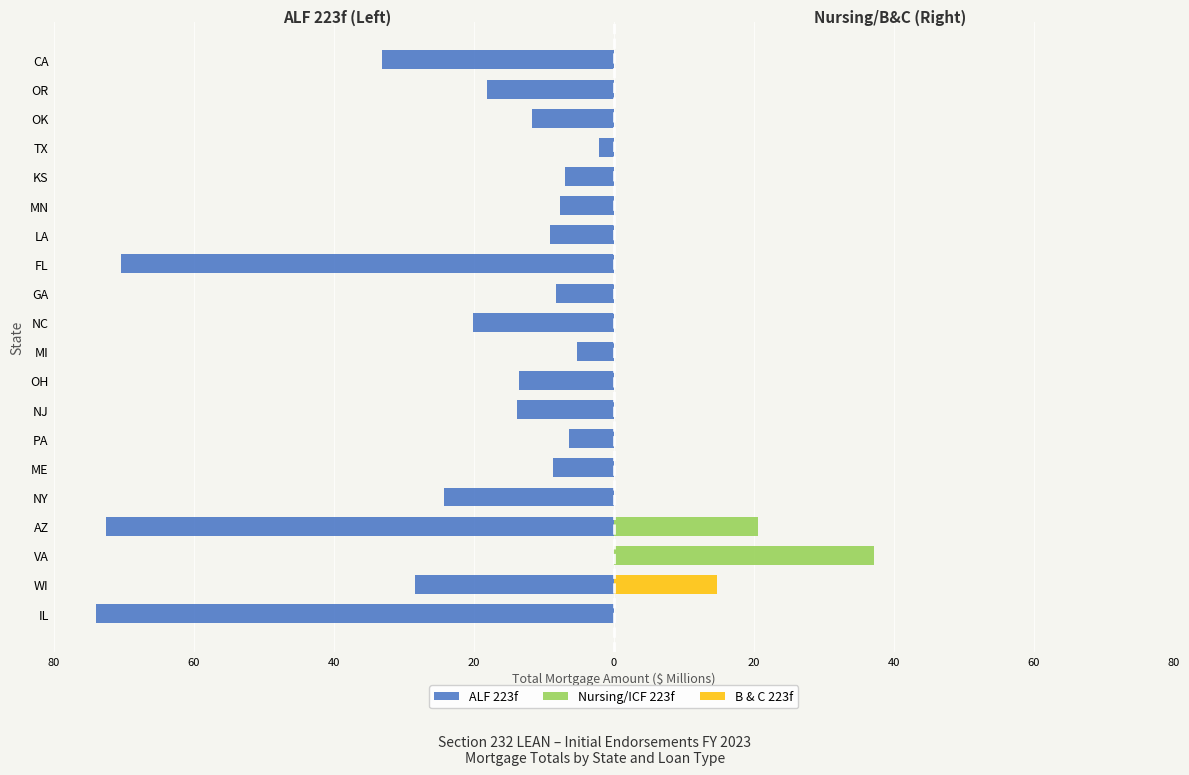

Does the chart contain stacked bars?

No